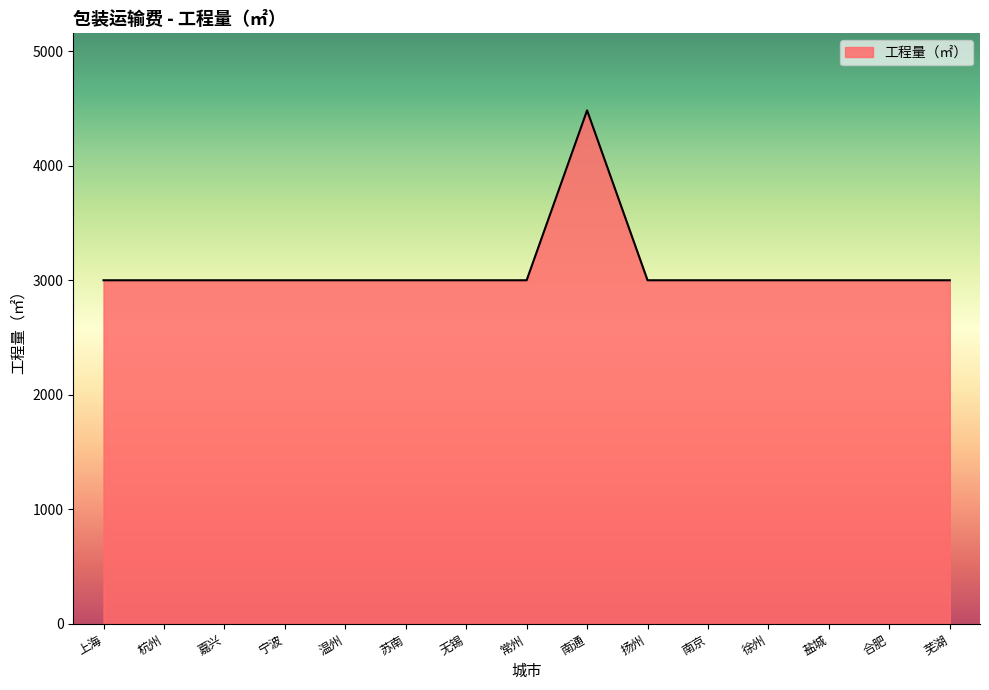

What is the ratio of the value at 南京 to the value at 嘉兴?

1.0